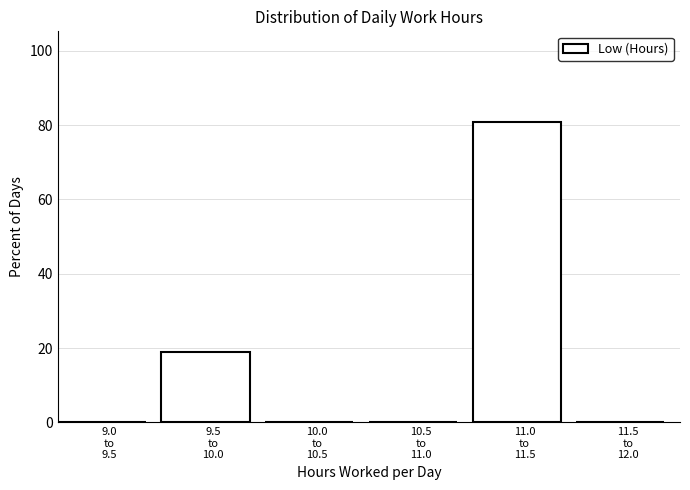

What is the greatest value displayed?

81.0